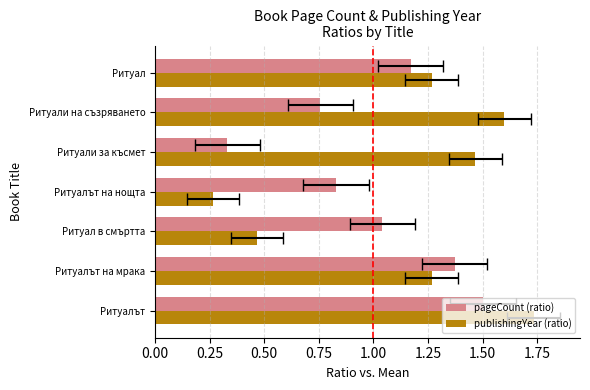

How many distinct data groups are displayed?

2